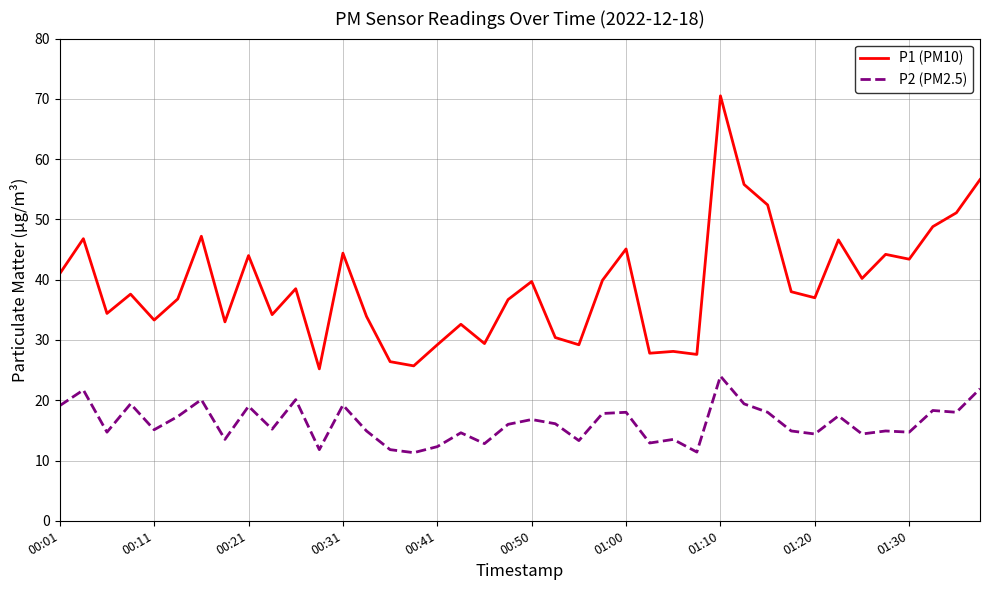

True or false: P1 (PM10) and P2 (PM2.5) cross at least once.

False